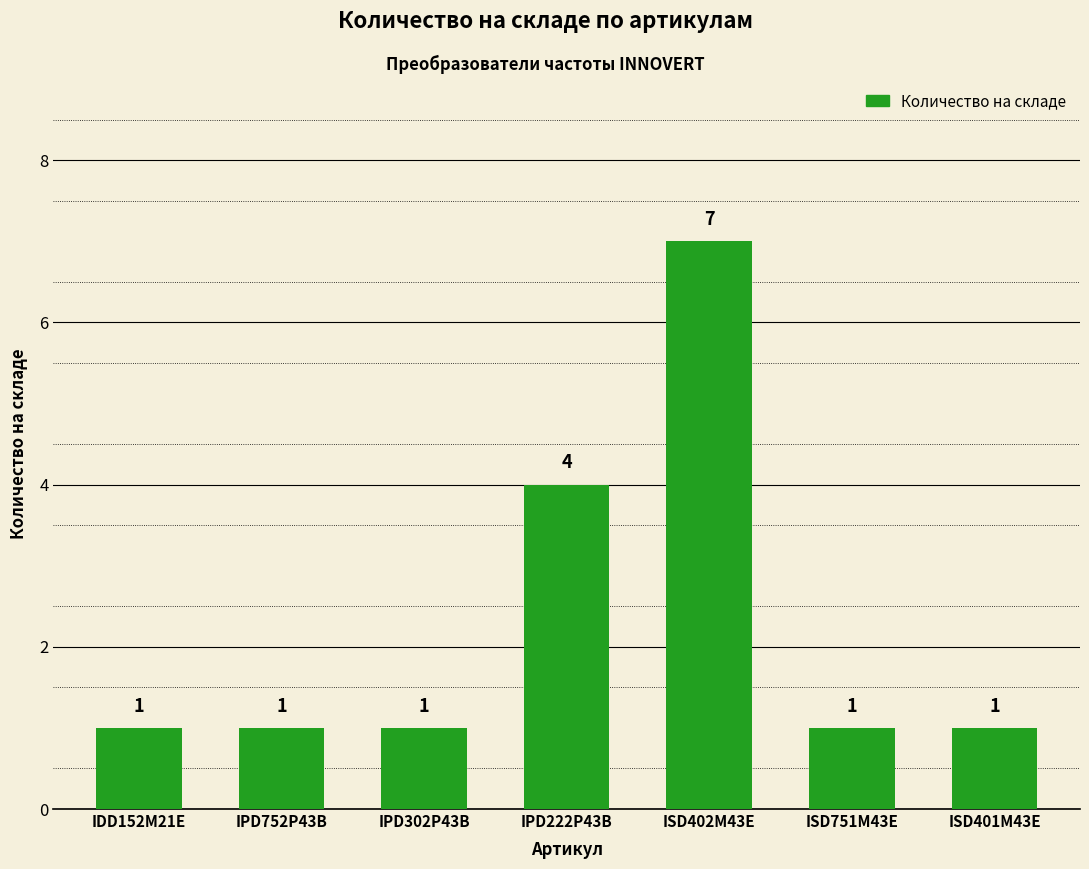

At which category does the chart reach its peak across all series?

ISD402M43E